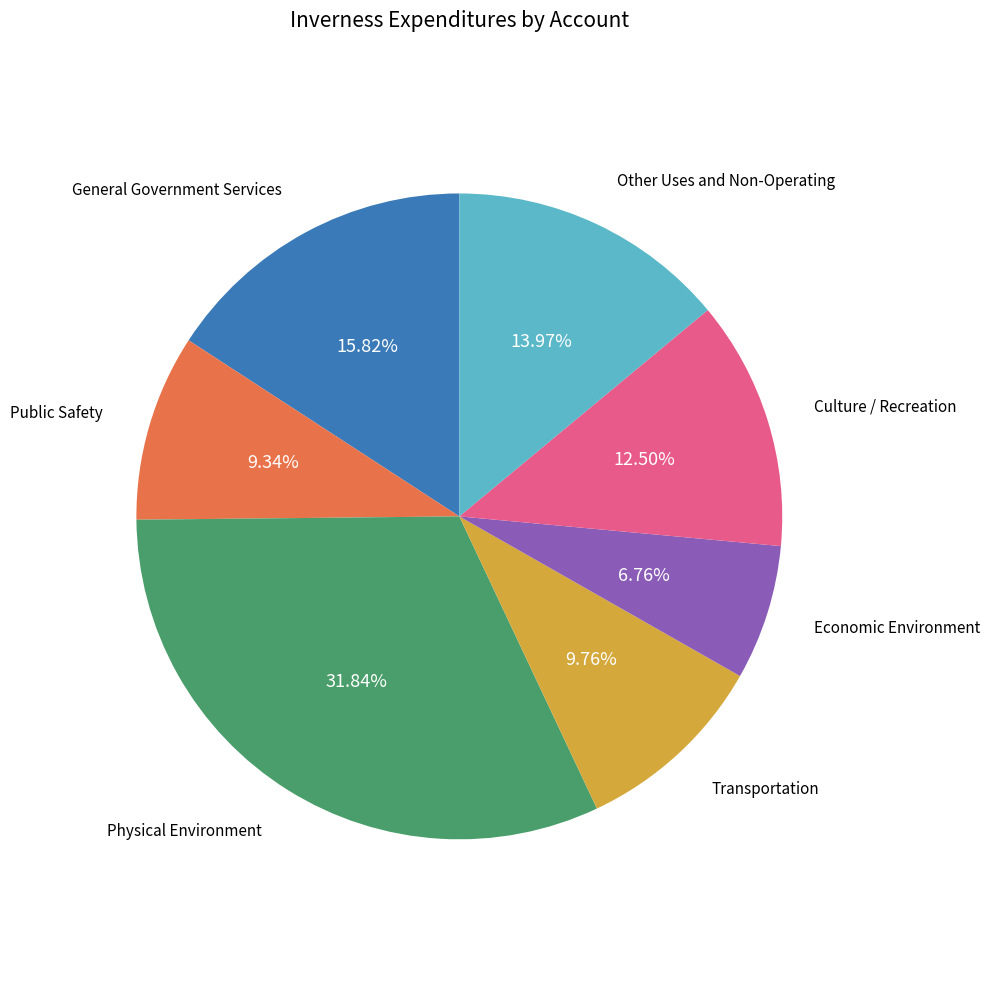

To the nearest percent, what percentage of the pie is Physical Environment?

32%